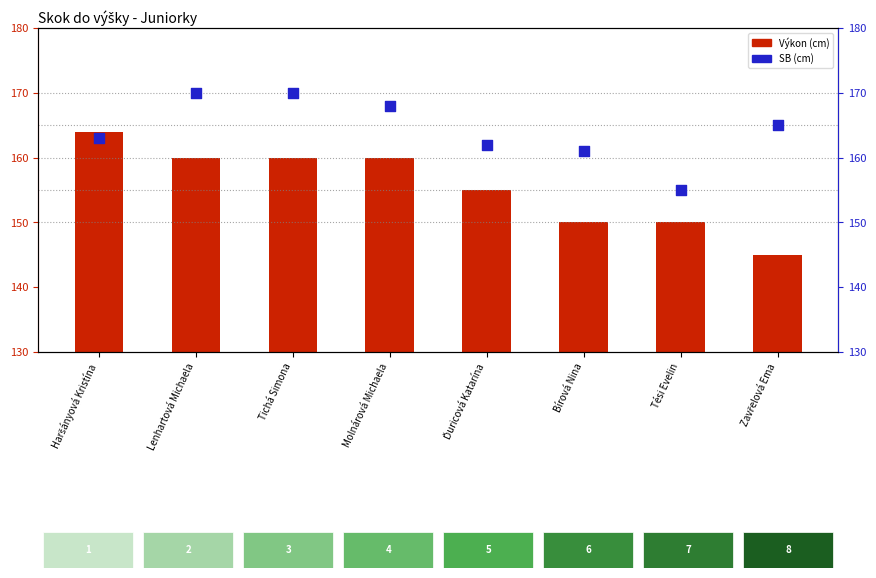

What is the total value across all series at Tési Evelin?

305